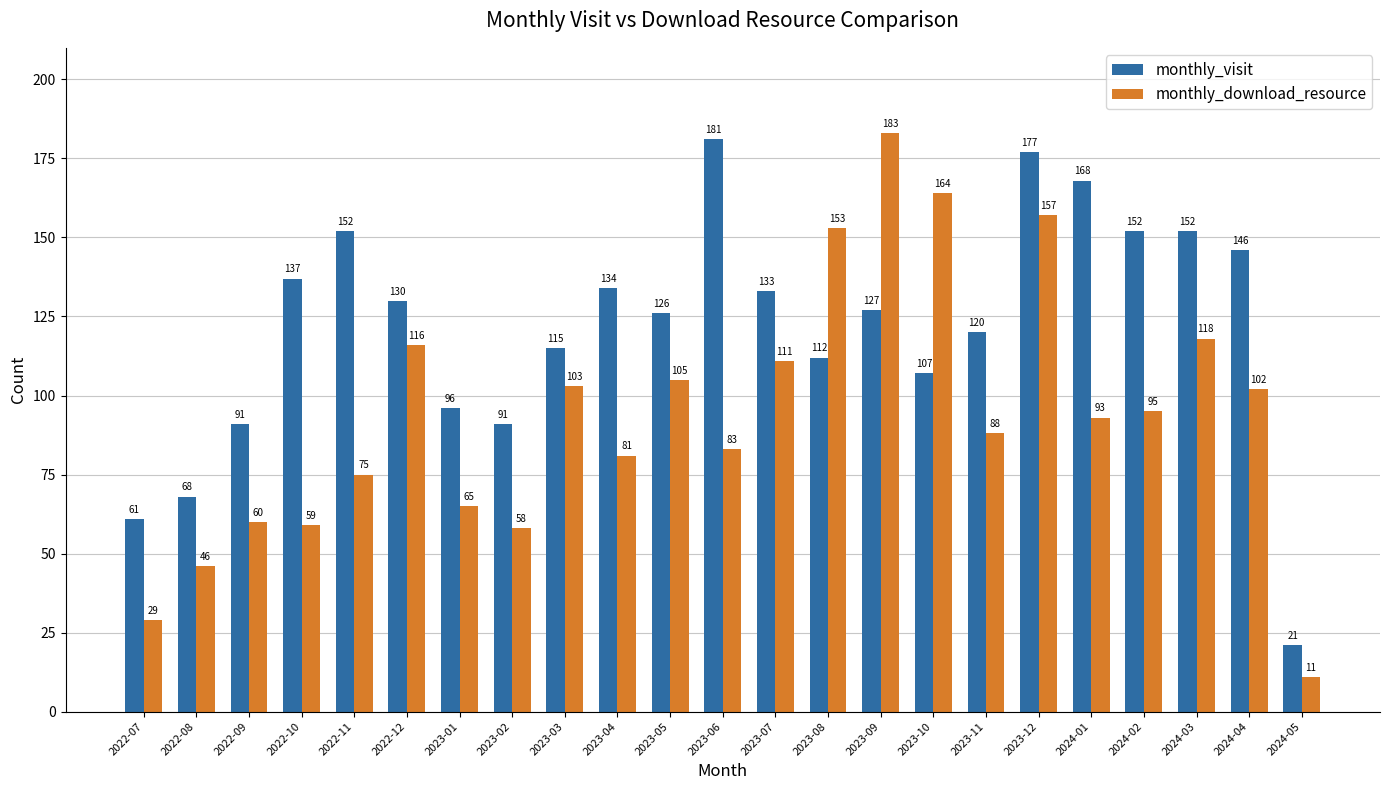

What position from the left is 2022-08?

2